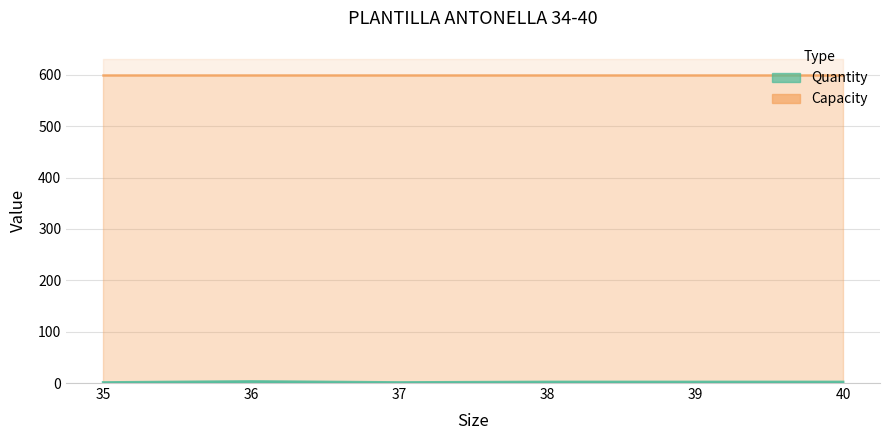

What is the sum of all values?

11